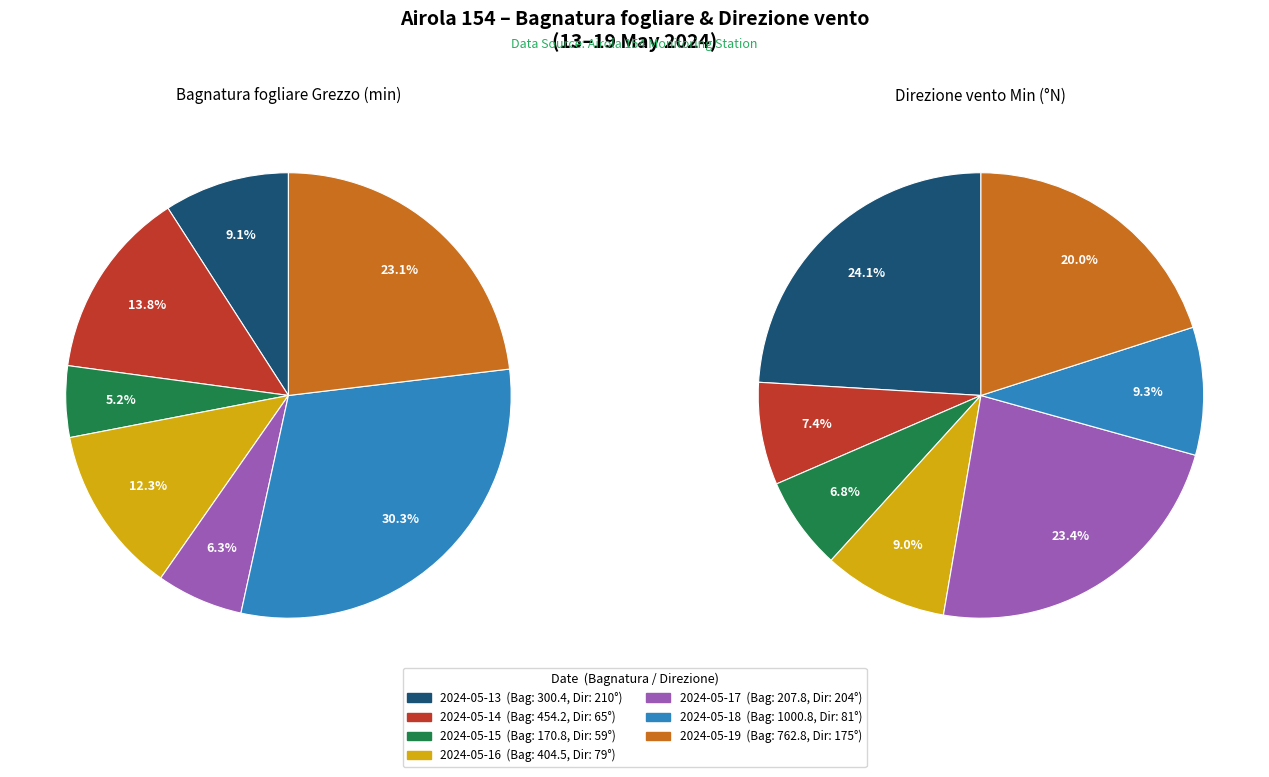

How many segments does this pie chart have?

7